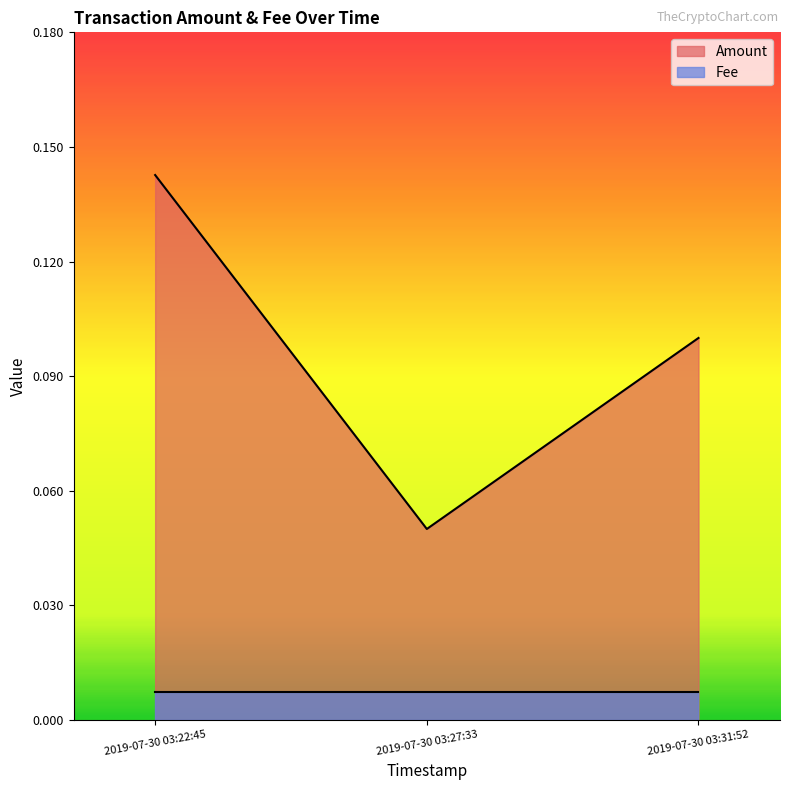

What is the label of the 3rd point from the left?

2019-07-30 03:31:52